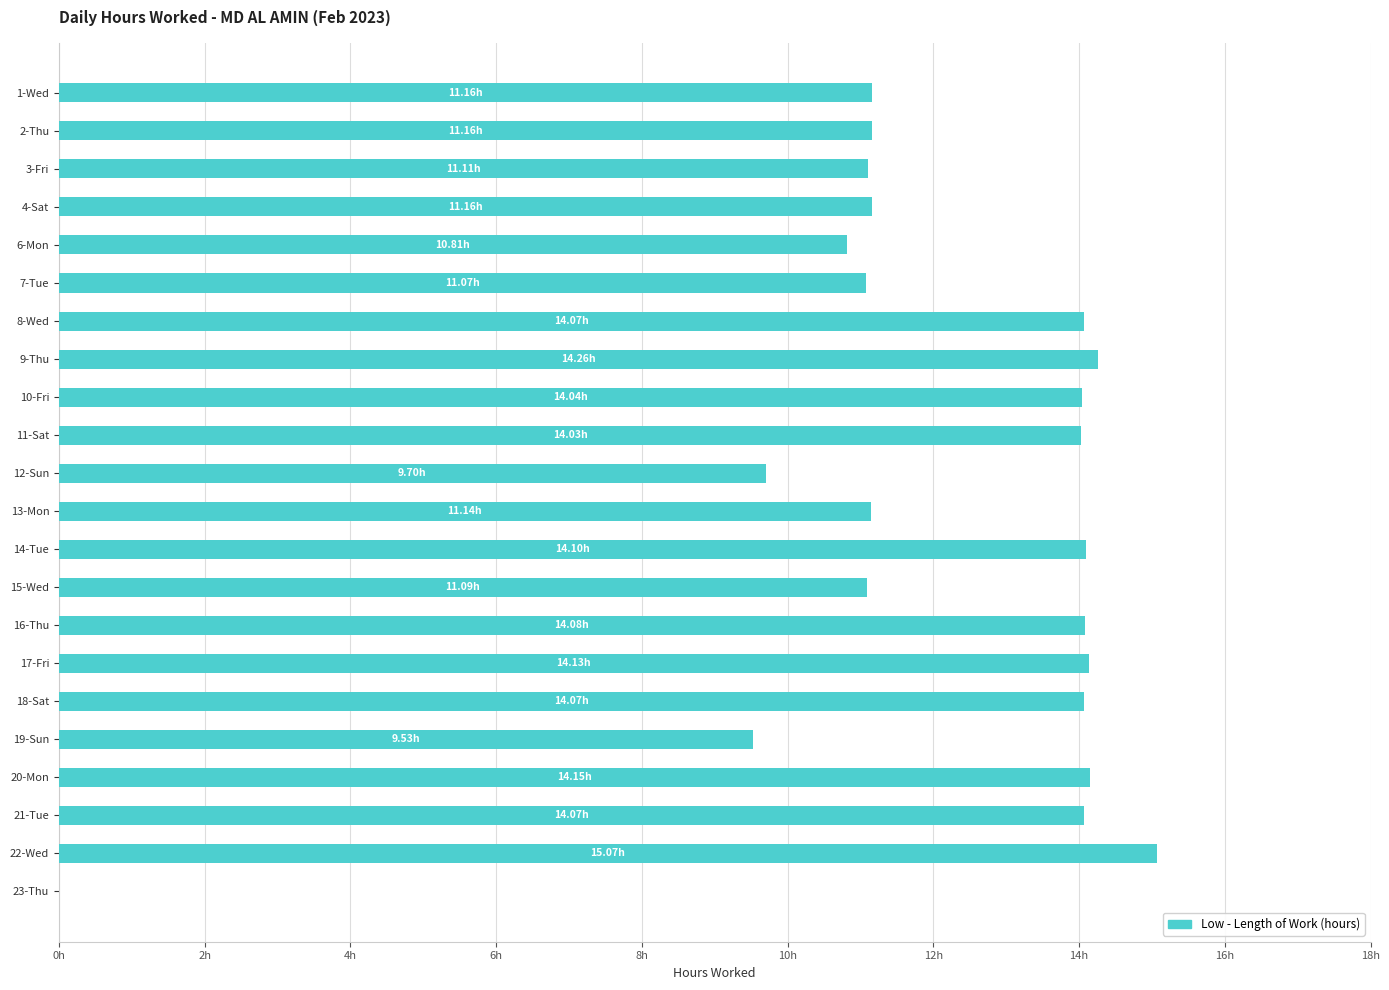

Count the number of data series in this chart.

1